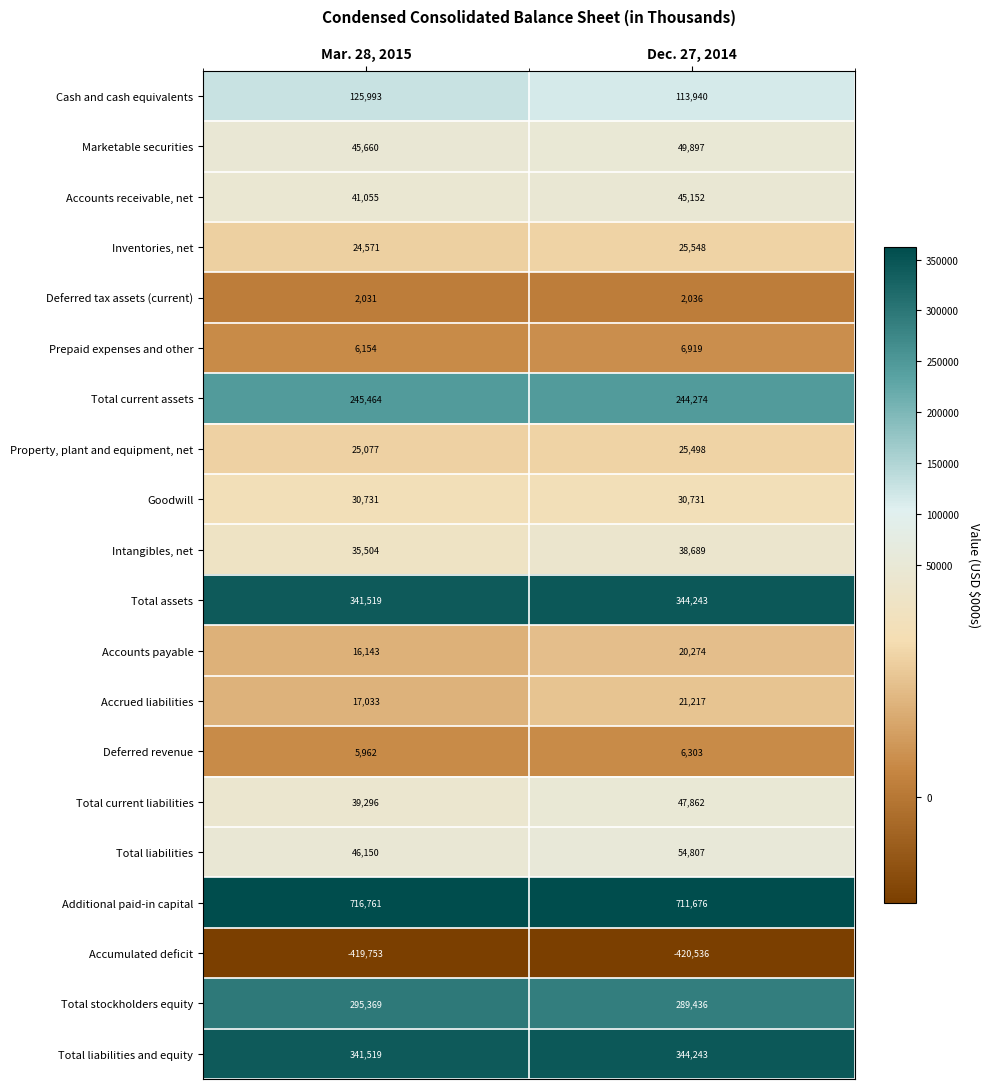

Rank the categories by Total assets value from highest to lowest.

Dec. 27, 2014, Mar. 28, 2015